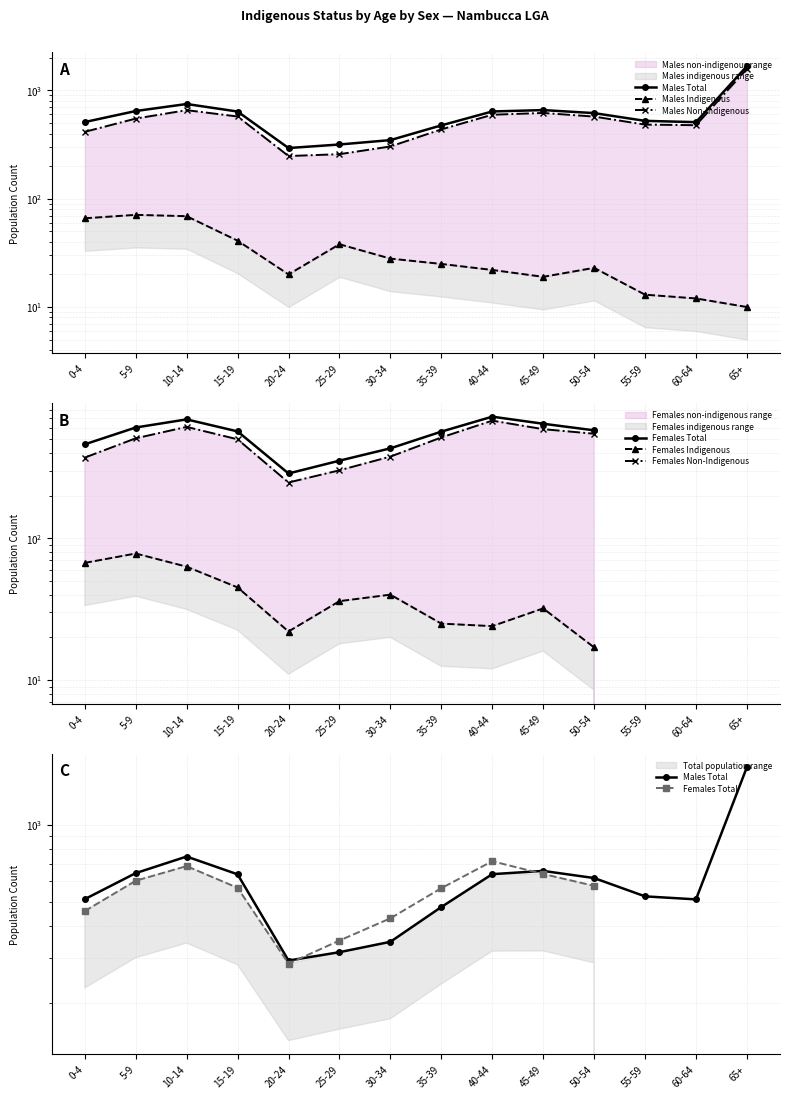

True or false: Females Total and Males Indigenous cross at least once.

False